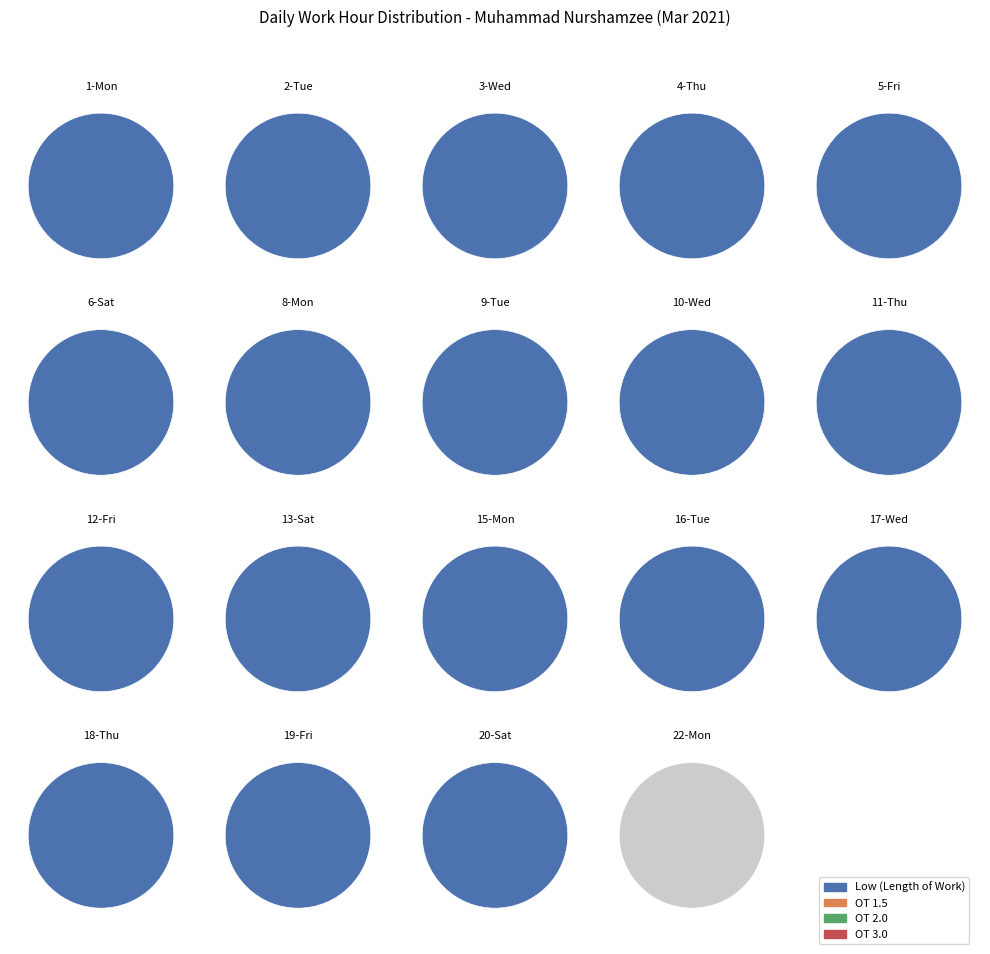

Count the number of slices in the pie.

19